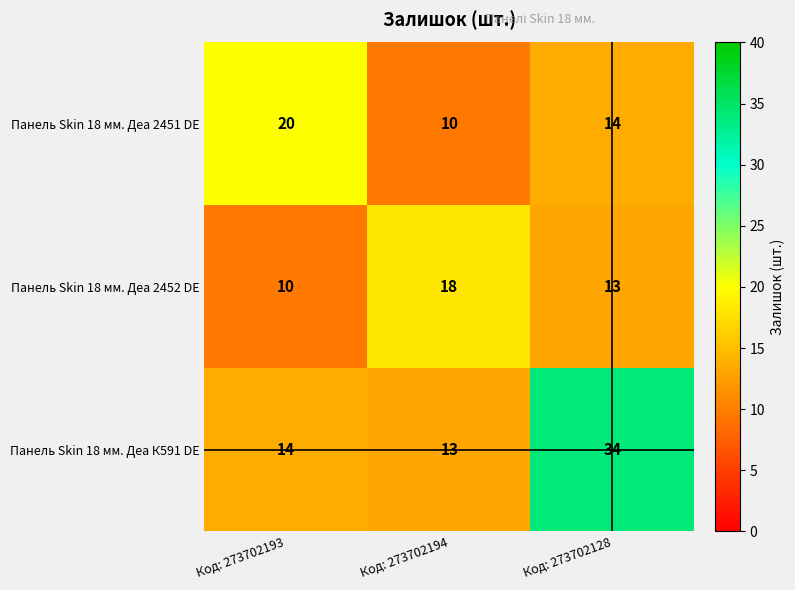

Rank the series by their average value, from lowest to highest.

Панель Skin 18 мм. Деа 2452 DE, Панель Skin 18 мм. Деа 2451 DE, Панель Skin 18 мм. Деа К591 DE